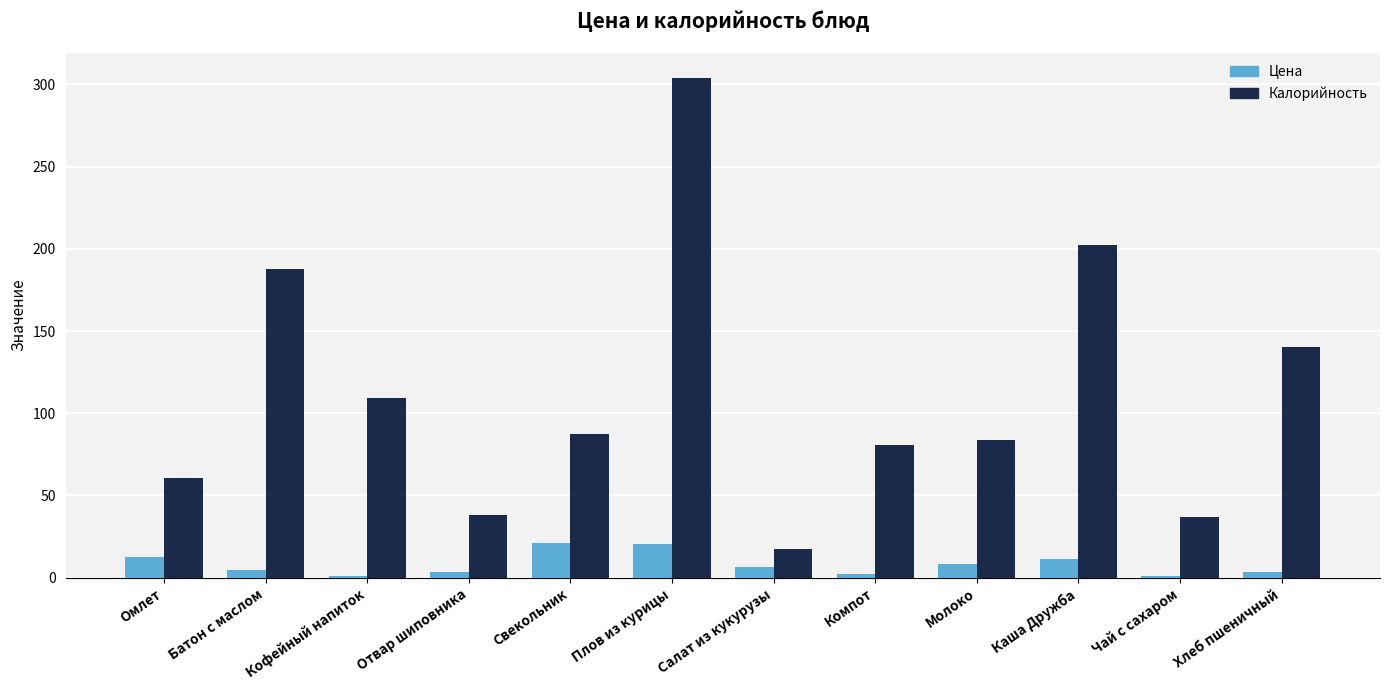

What is the label of the 7th bar from the right?

Плов из курицы